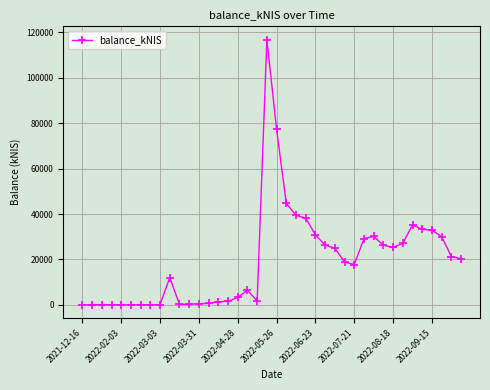

What is the difference between the second highest and minimum values?

77349.6